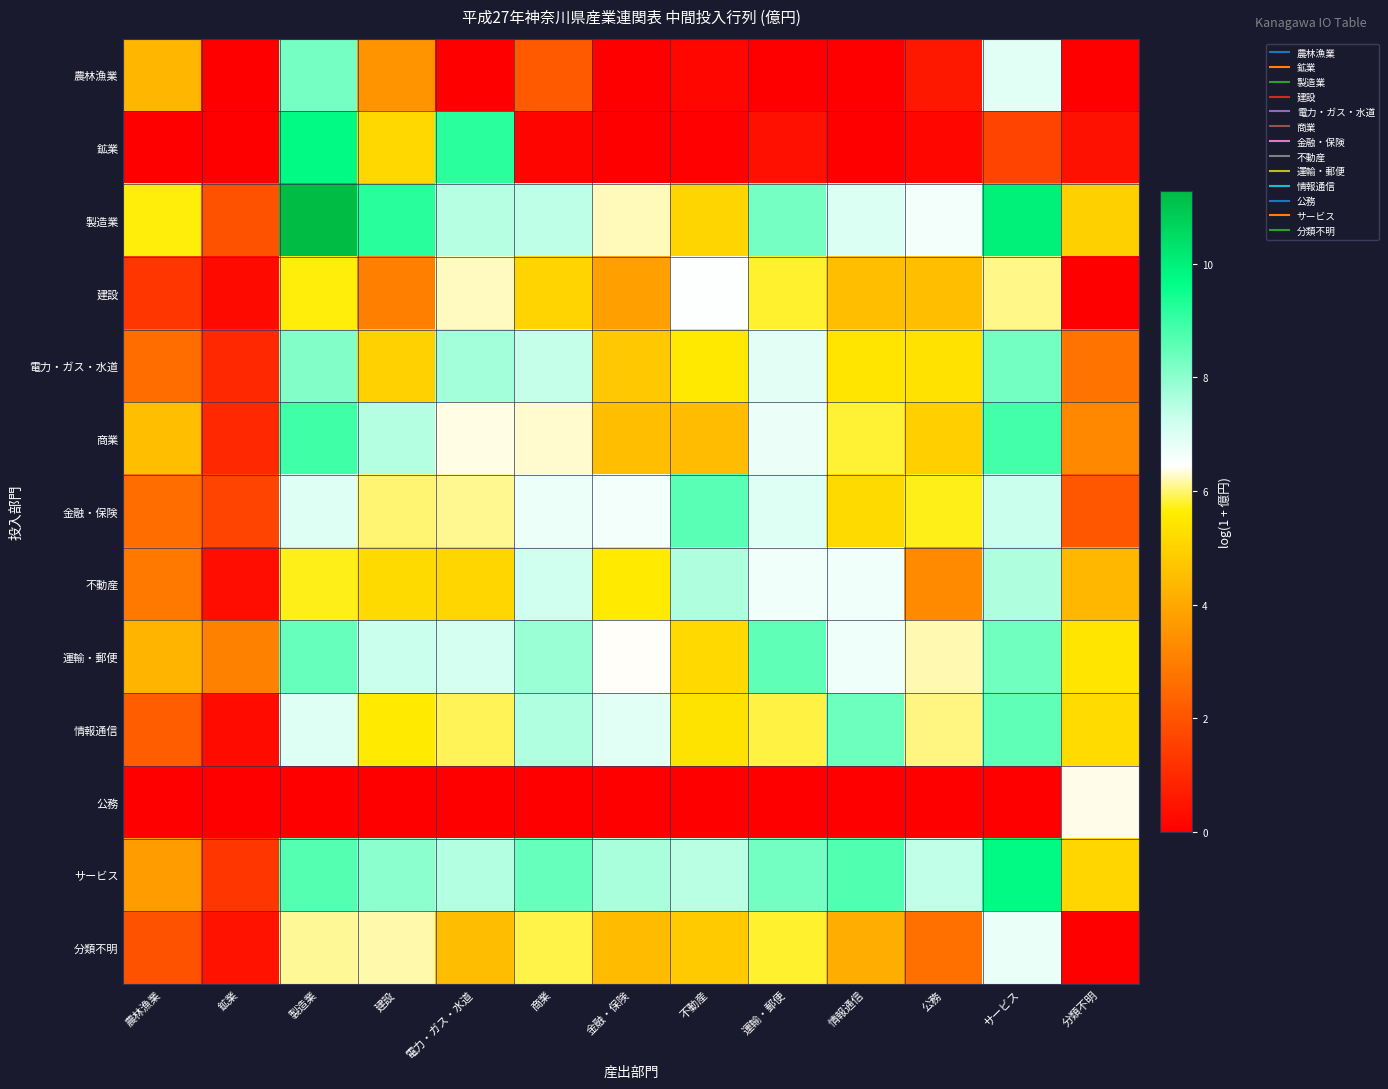

Reading right to left, extract all data points from this chart.

農林漁業: 分類不明=0.0	サービス=6.9	公務=0.6	情報通信=0.0	運輸・郵便=0.0	不動産=0.2	金融・保険=0.0	商業=2.2	電力・ガス・水道=0.0	建設=3.5	製造業=8.3	鉱業=0.0	農林漁業=4.3
鉱業: 分類不明=0.4	サービス=1.6	公務=0.2	情報通信=0.0	運輸・郵便=0.4	不動産=0.1	金融・保険=0.0	商業=0.1	電力・ガス・水道=9.2	建設=5.1	製造業=9.8	鉱業=0.0	農林漁業=0.0
製造業: 分類不明=4.9	サービス=10.0	公務=6.6	情報通信=7.0	運輸・郵便=8.3	不動産=5.0	金融・保険=6.2	商業=7.4	電力・ガス・水道=7.5	建設=9.2	製造業=11.3	鉱業=2.0	農林漁業=5.7
建設: 分類不明=0.0	サービス=6.1	公務=4.5	情報通信=4.6	運輸・郵便=5.8	不動産=6.5	金融・保険=3.8	商業=5.0	電力・ガス・水道=6.3	建設=3.1	製造業=5.7	鉱業=0.2	農林漁業=1.3
電力・ガス・水道: 分類不明=2.7	サービス=8.3	公務=5.4	情報通信=5.4	運輸・郵便=6.9	不動産=5.6	金融・保険=4.7	商業=7.3	電力・ガス・水道=7.7	建設=5.0	製造業=8.1	鉱業=1.0	農林漁業=2.6
商業: 分類不明=3.2	サービス=8.9	公務=4.9	情報通信=5.8	運輸・郵便=6.7	不動産=4.5	金融・保険=4.5	商業=6.3	電力・ガス・水道=6.4	建設=7.5	製造業=8.9	鉱業=1.0	農林漁業=4.5
金融・保険: 分類不明=2.1	サービス=7.3	公務=5.7	情報通信=5.2	運輸・郵便=7.0	不動産=8.6	金融・保険=6.6	商業=6.7	電力・ガス・水道=6.1	建設=6.0	製造業=7.0	鉱業=1.6	農林漁業=2.6
不動産: 分類不明=4.3	サービス=7.6	公務=3.3	情報通信=6.7	運輸・郵便=6.7	不動産=7.6	金融・保険=5.6	商業=7.2	電力・ガス・水道=5.1	建設=5.2	製造業=5.7	鉱業=0.4	農林漁業=2.9
運輸・郵便: 分類不明=5.4	サービス=8.3	公務=6.2	情報通信=6.7	運輸・郵便=8.5	不動産=5.1	金融・保険=6.4	商業=7.8	電力・ガス・水道=7.1	建設=7.3	製造業=8.4	鉱業=3.1	農林漁業=4.3
情報通信: 分類不明=5.2	サービス=8.5	公務=6.0	情報通信=8.4	運輸・郵便=5.8	不動産=5.4	金融・保険=6.9	商業=7.6	電力・ガス・水道=5.9	建設=5.6	製造業=7.0	鉱業=0.3	農林漁業=2.2
公務: 分類不明=6.4	サービス=0.0	公務=0.0	情報通信=0.0	運輸・郵便=0.0	不動産=0.0	金融・保険=0.0	商業=0.0	電力・ガス・水道=0.0	建設=0.0	製造業=0.0	鉱業=0.0	農林漁業=0.0
サービス: 分類不明=5.1	サービス=9.8	公務=7.4	情報通信=8.7	運輸・郵便=8.3	不動産=7.5	金融・保険=7.7	商業=8.5	電力・ガス・水道=7.5	建設=8.0	製造業=8.7	鉱業=1.3	農林漁業=3.7
分類不明: 分類不明=0.0	サービス=6.8	公務=2.7	情報通信=4.1	運輸・郵便=5.8	不動産=4.8	金融・保険=4.4	商業=5.9	電力・ガス・水道=4.5	建設=6.2	製造業=6.1	鉱業=0.5	農林漁業=2.0